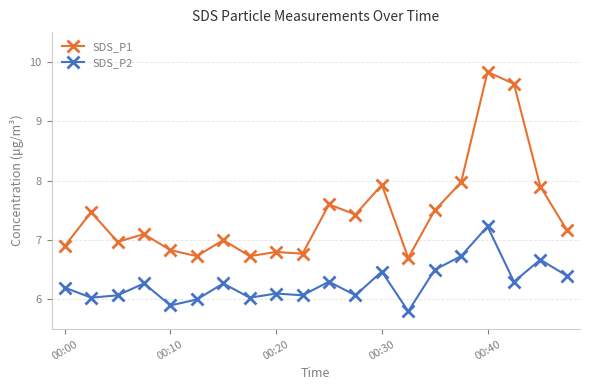

True or false: SDS_P1 has more than 1 interior local peaks.

True